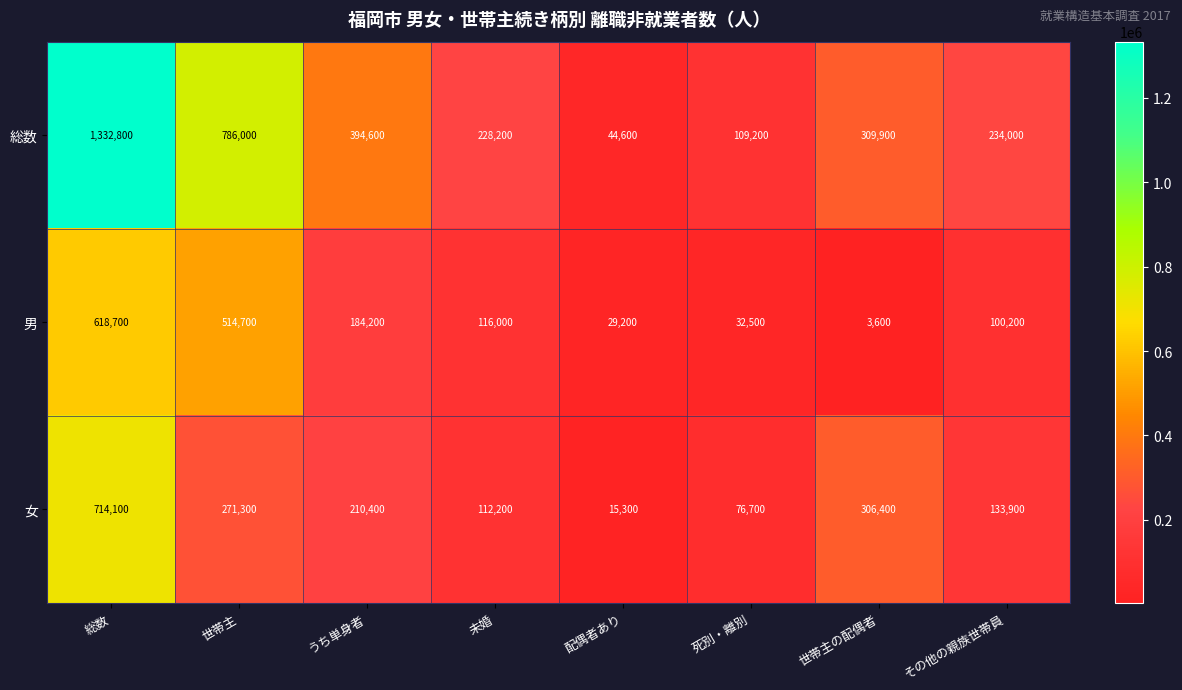

What is the total value across all series at 世帯主の配偶者?

619900